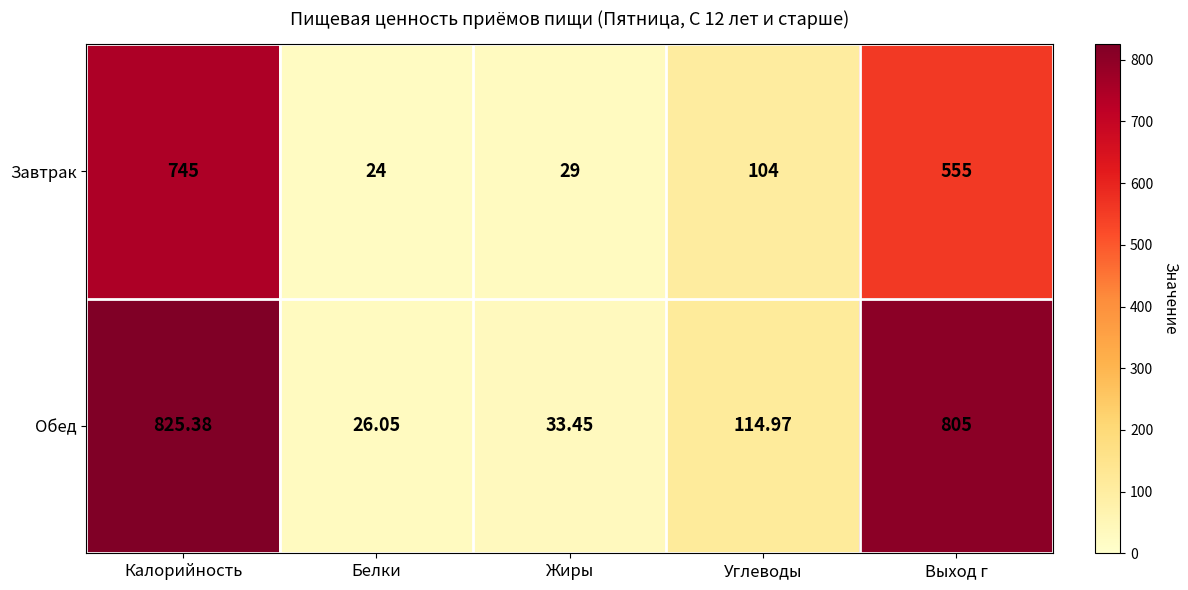

Where does the Обед series first go above 114?

Калорийность